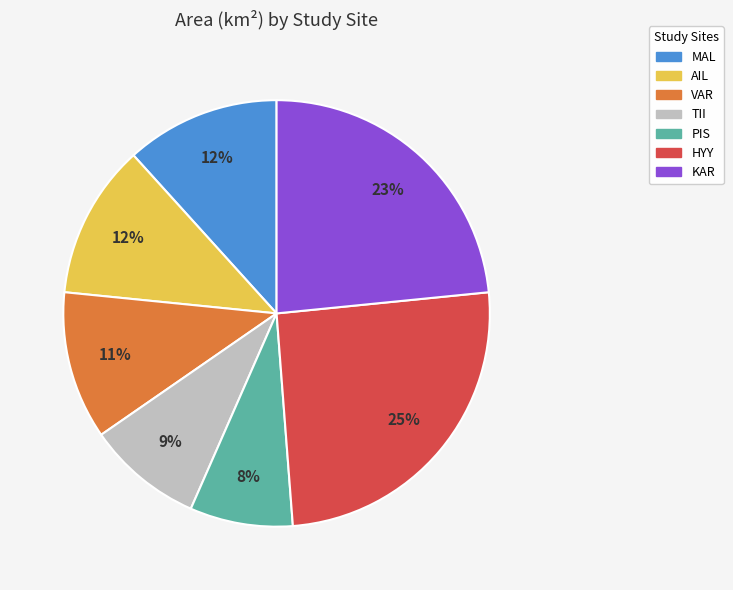

Which has a higher value, PIS or HYY?

HYY